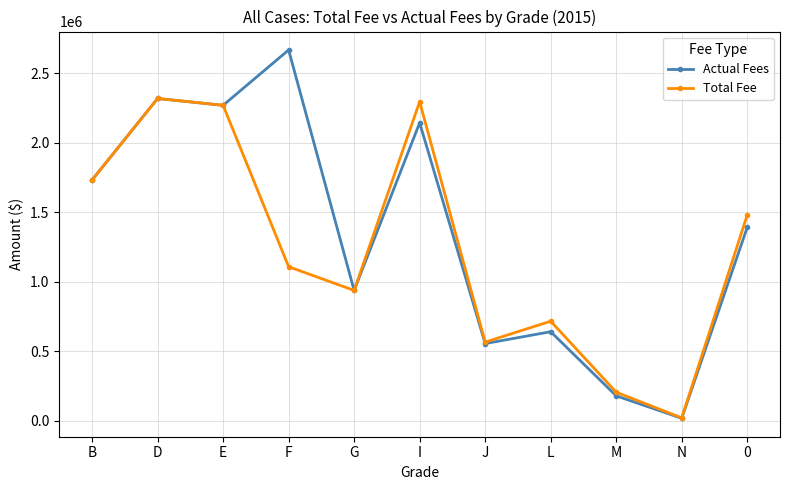

How many distinct data groups are displayed?

2